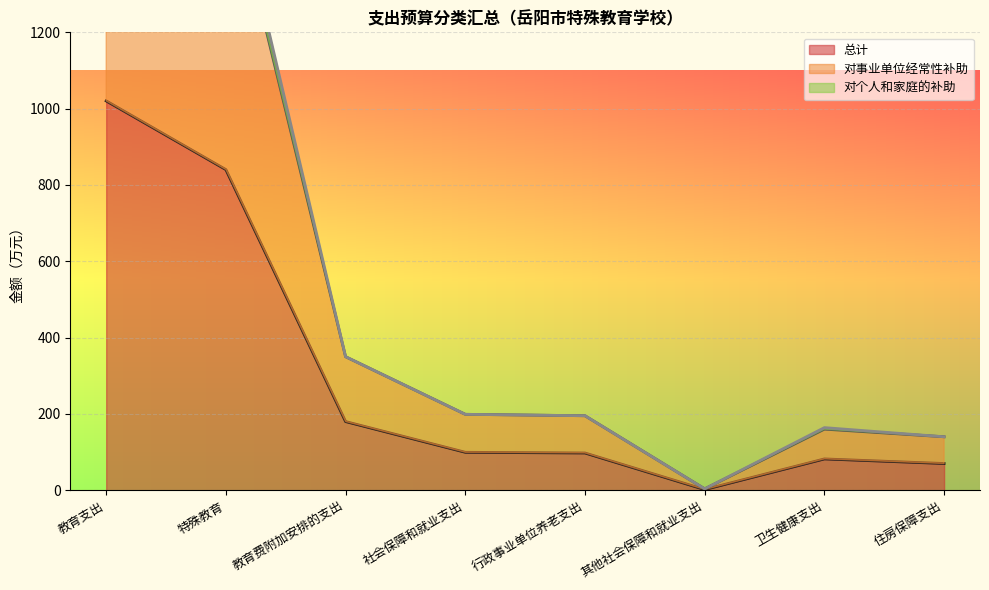

At which category does 对个人和家庭的补助 reach its first local peak?

卫生健康支出